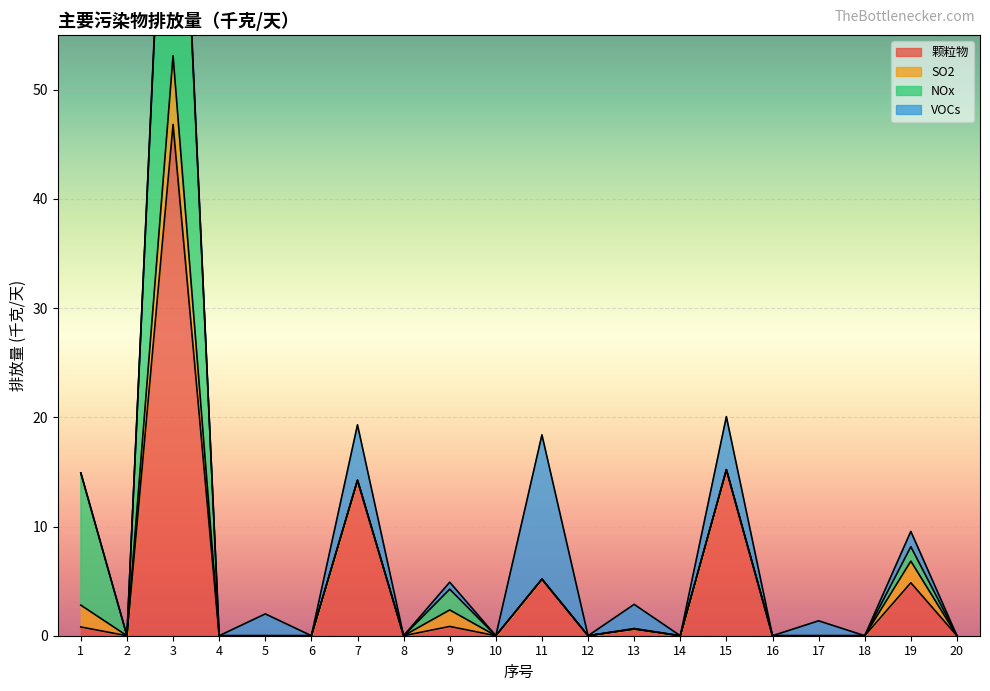

Rank the categories by SO2 value from lowest to highest.

2, 4, 5, 6, 7, 8, 10, 11, 12, 14, 15, 16, 17, 18, 20, 13, 9, 19, 1, 3